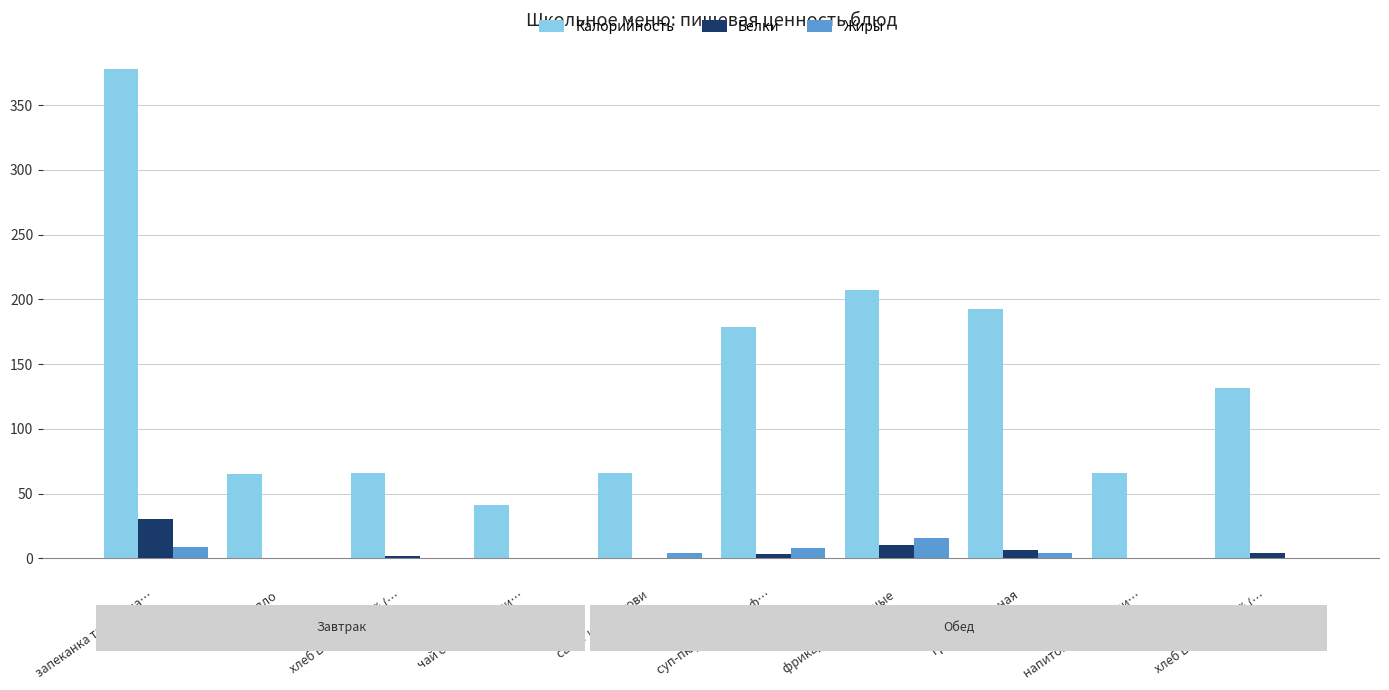

What is the sum of the Белки values at запеканка творожна… and салат из моркови?

31.2